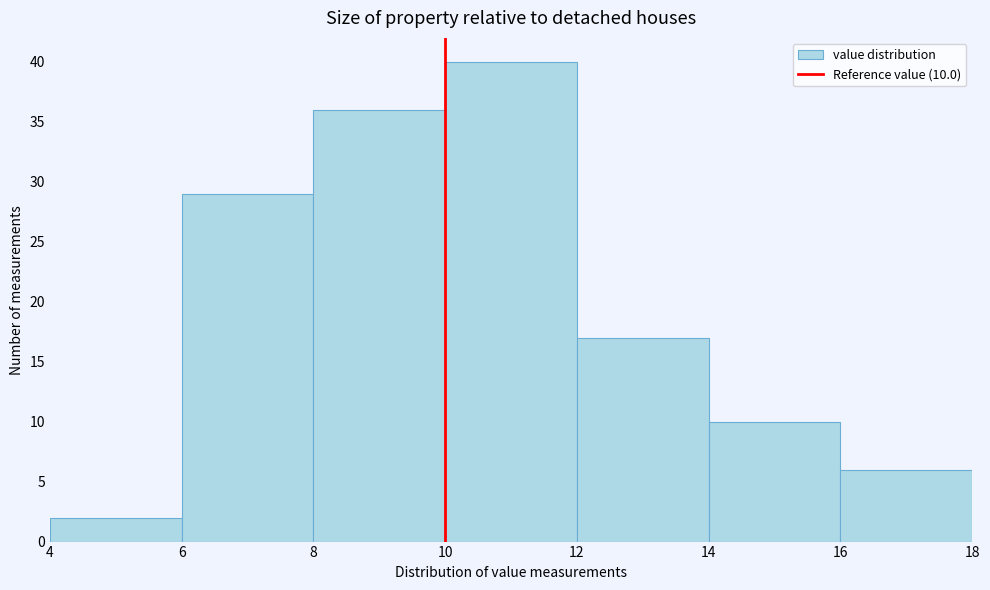

Which range on the x-axis has the tallest bar?

10 to 12